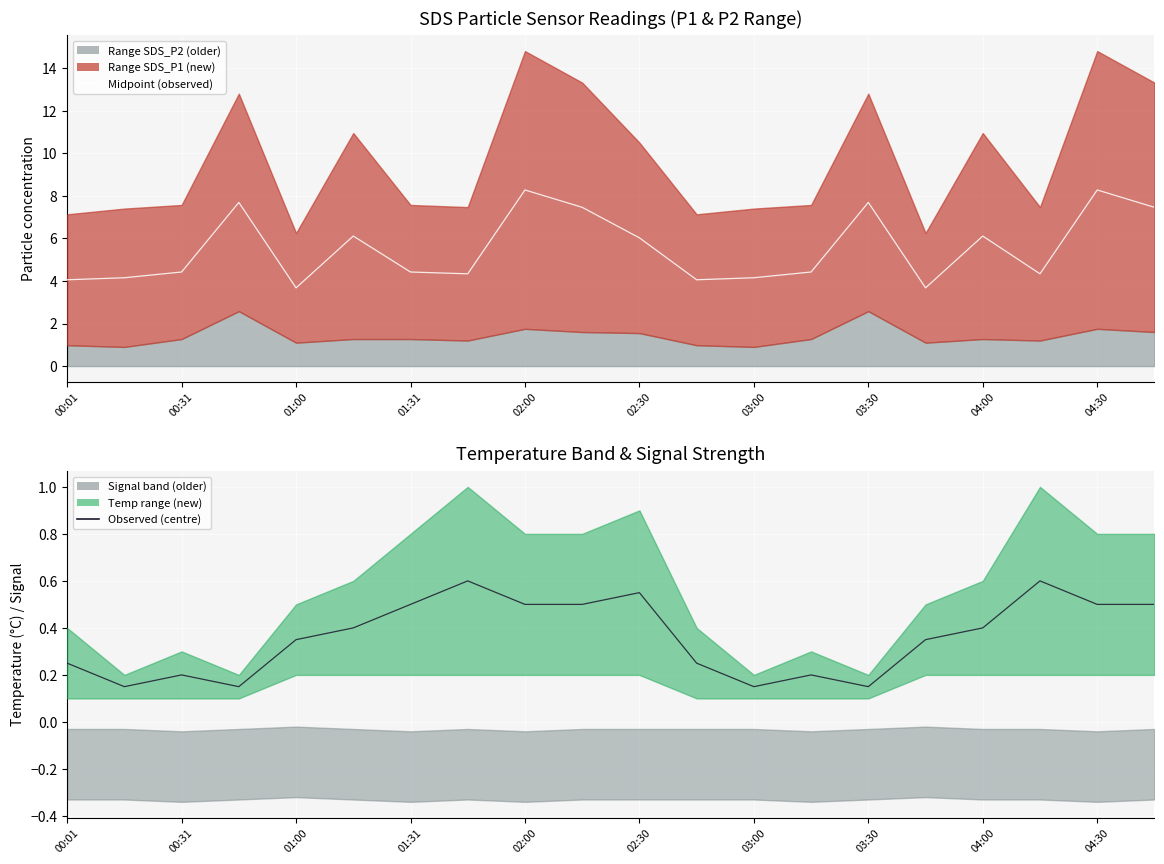

What is the sum of all Observed temp centre values?

7.2